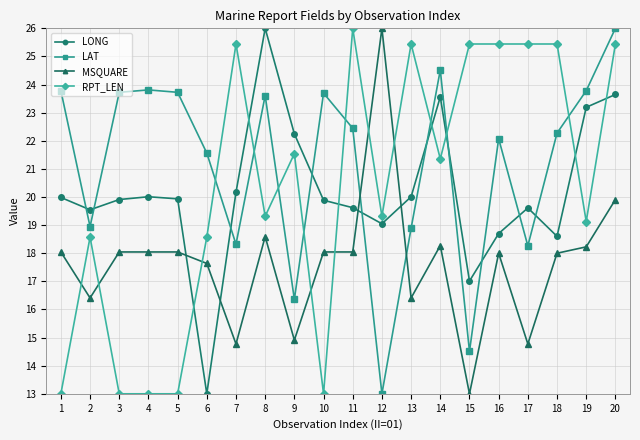

Rank the series at 16 from lowest to highest value.

MSQUARE, LONG, LAT, RPT_LEN